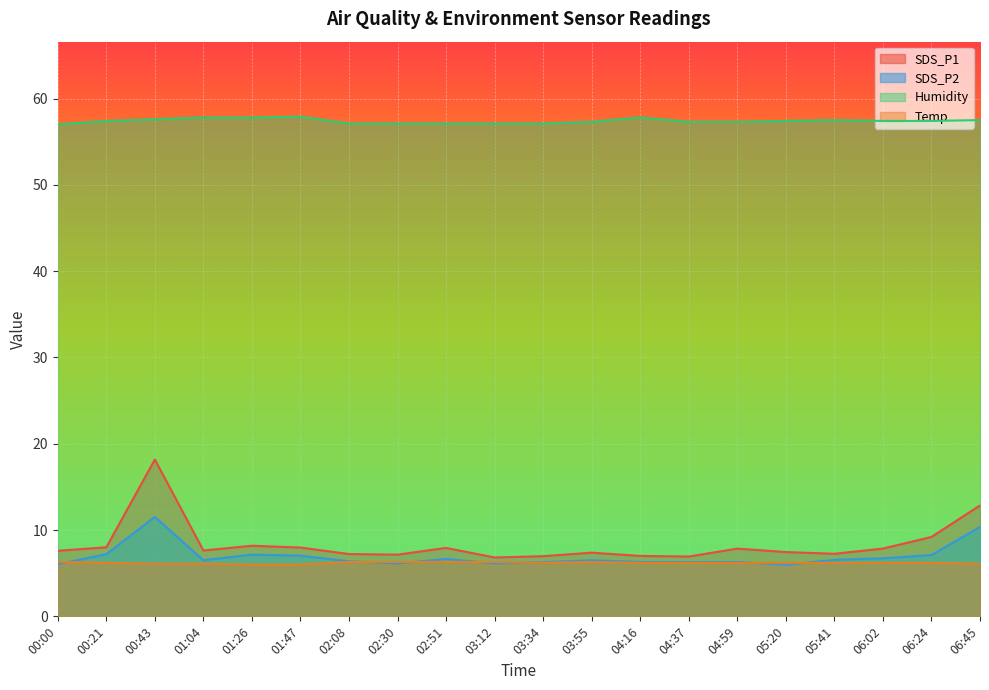

What is the greatest value displayed?

57.9